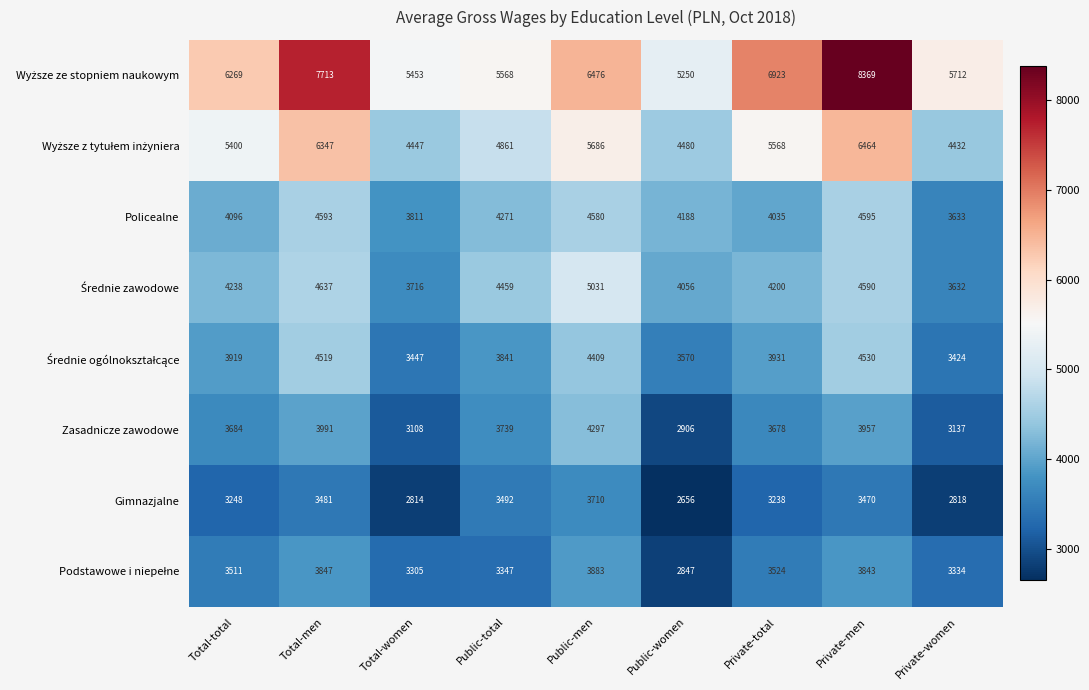

How many categories are shown in the chart?

9